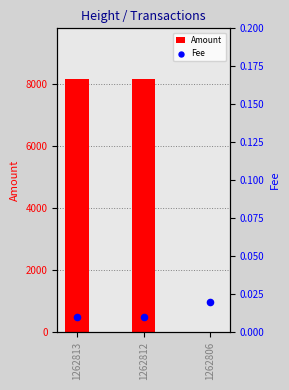

Which series has the widest spread of Y values?

Amount